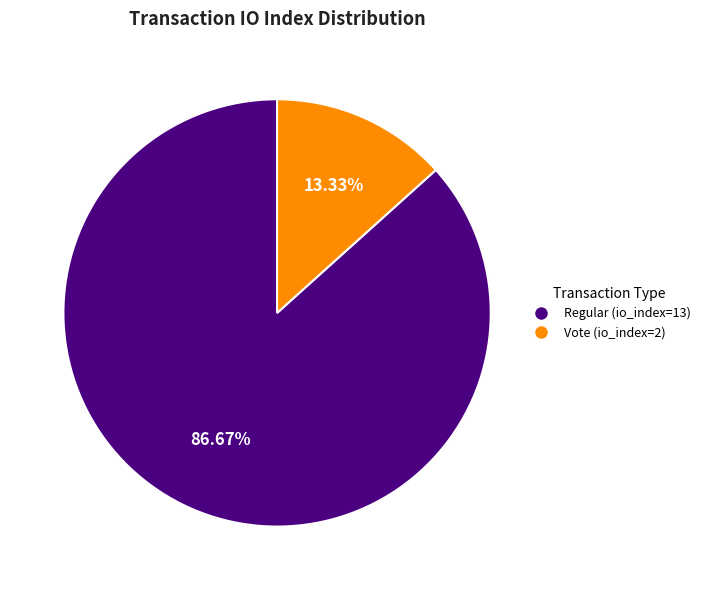

Is there any slice that represents more than half of the pie?

Yes